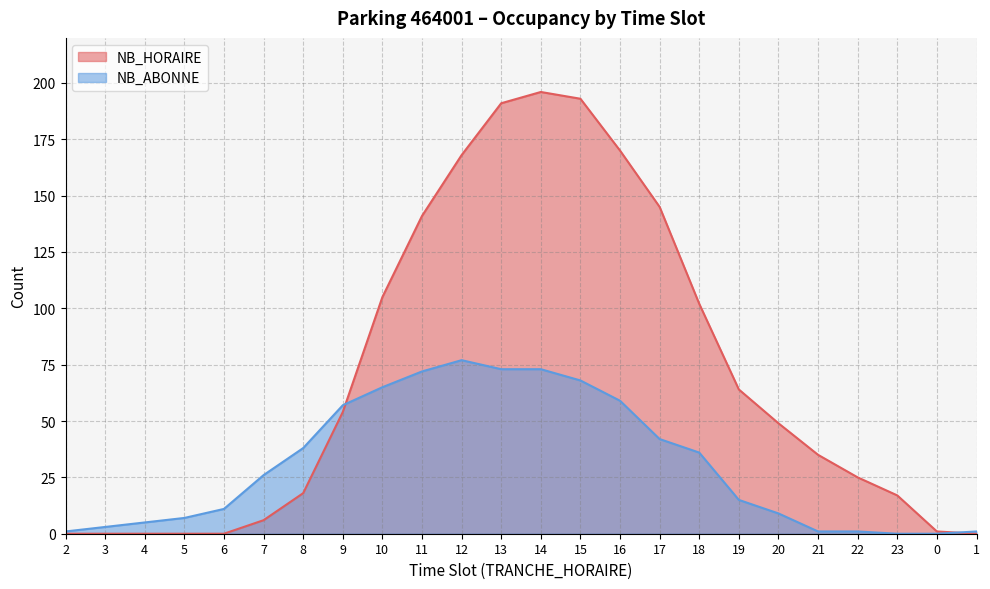

At how many categories does at least one series exceed 101?

9